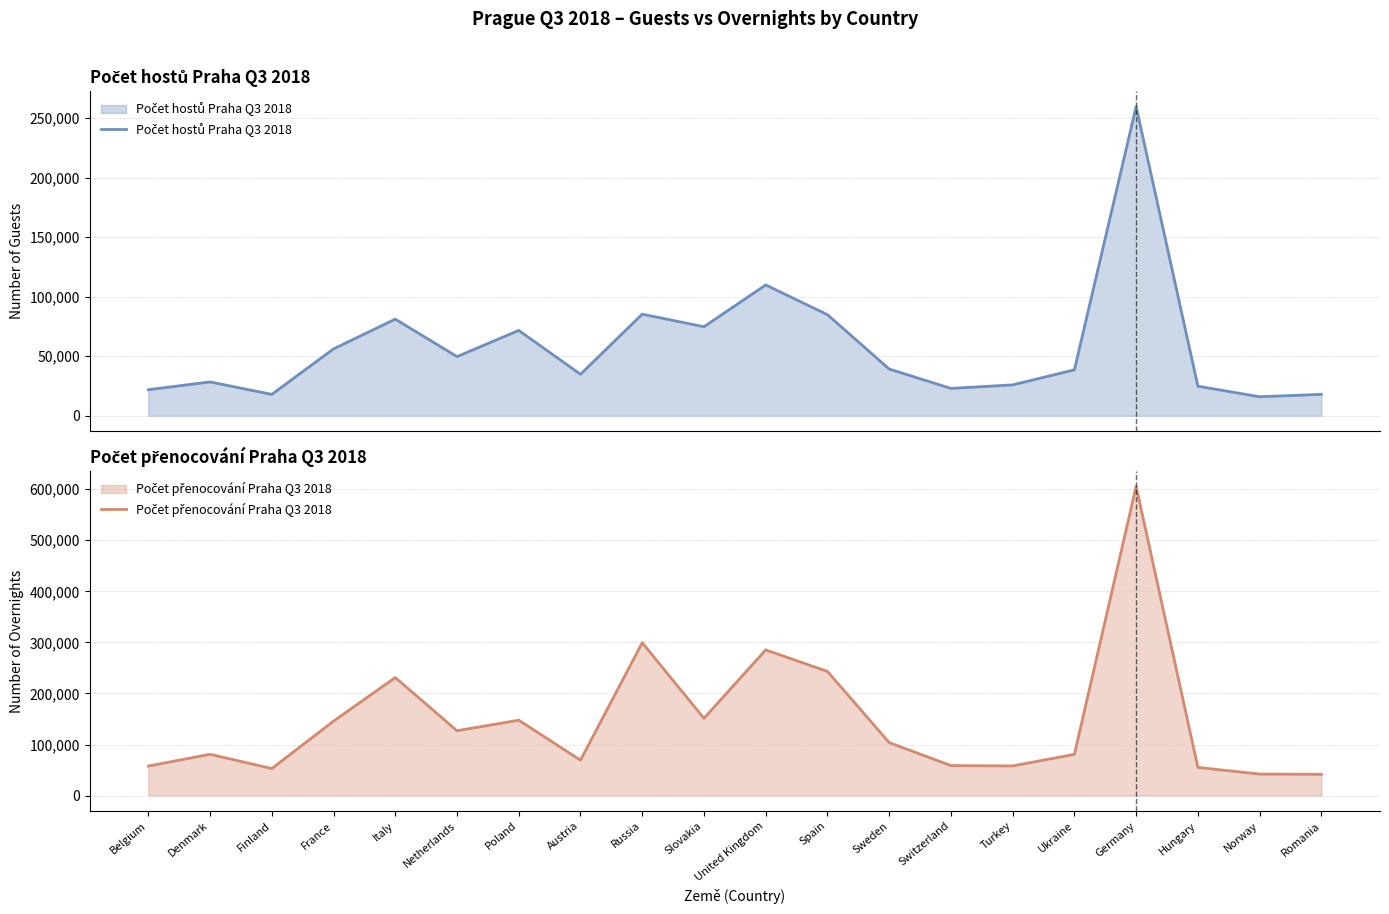

Rank the series at Denmark from lowest to highest value.

Počet hostů Praha Q3 2018, Počet přenocování Praha Q3 2018